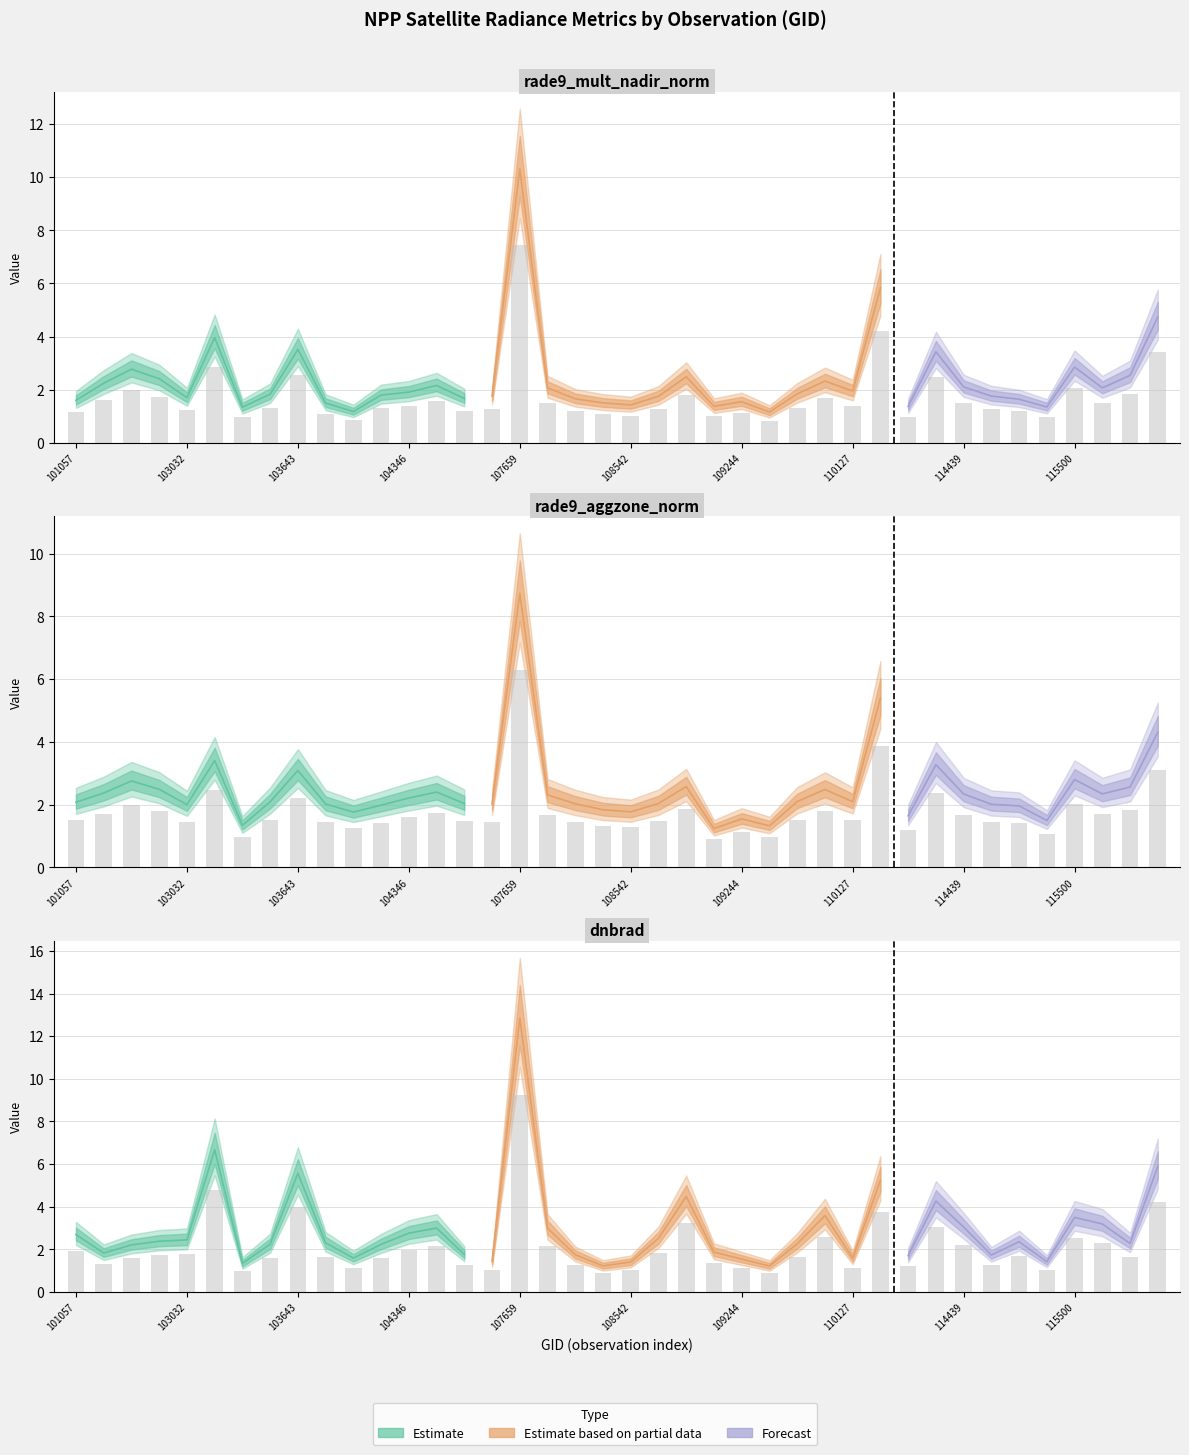

At how many categories does at least one series exceed 9?

1